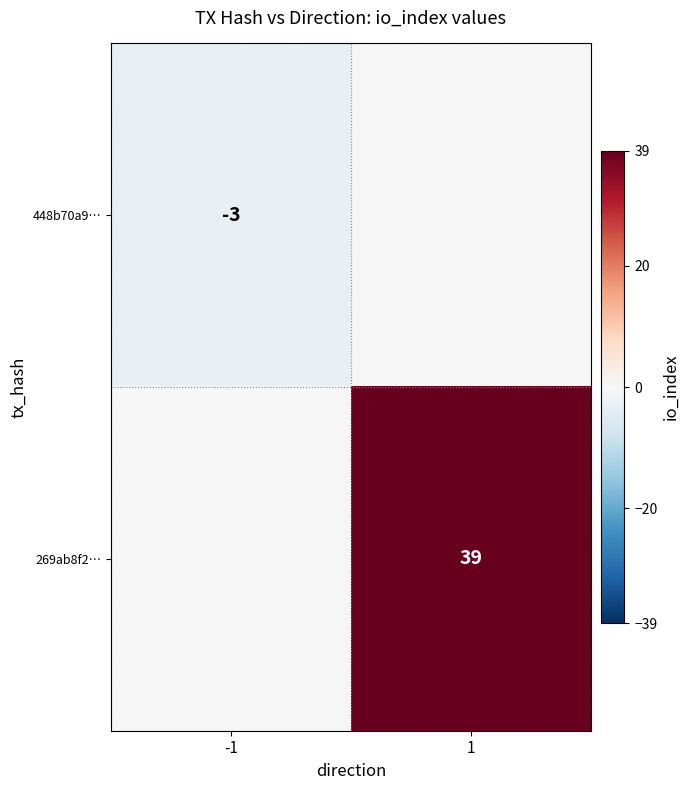

True or false: 269ab8f2… has a value of 21 at 1.

False